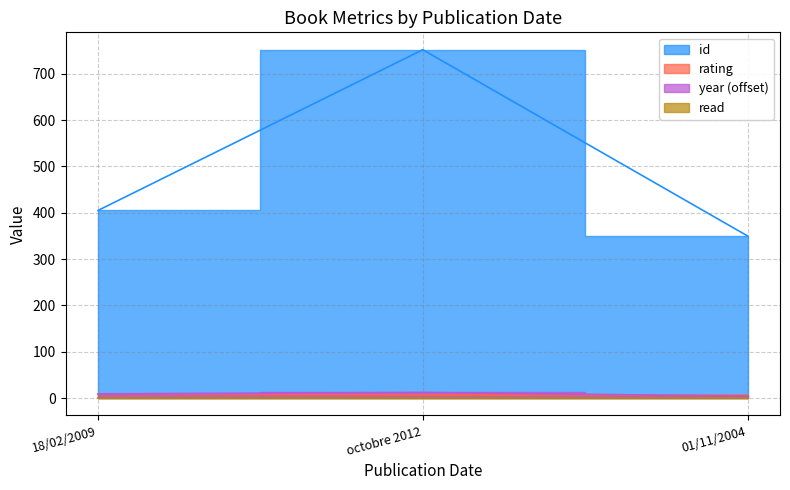

Which has a higher value, octobre 2012 or 01/11/2004?

octobre 2012